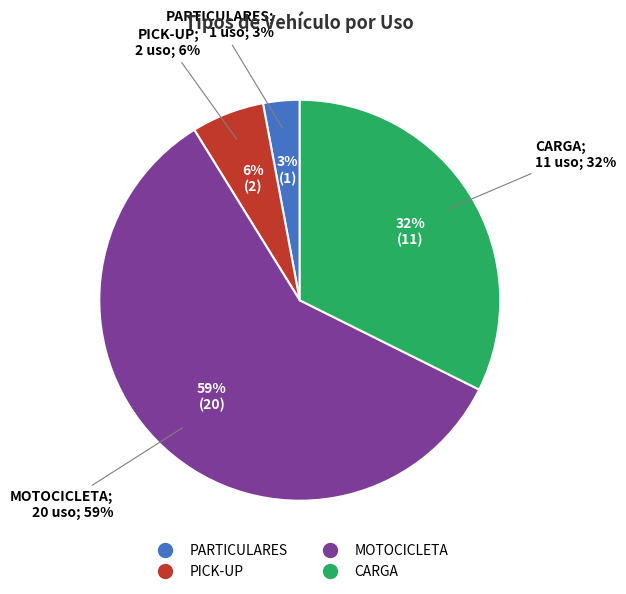

Which slice is the smallest?

PARTICULARES